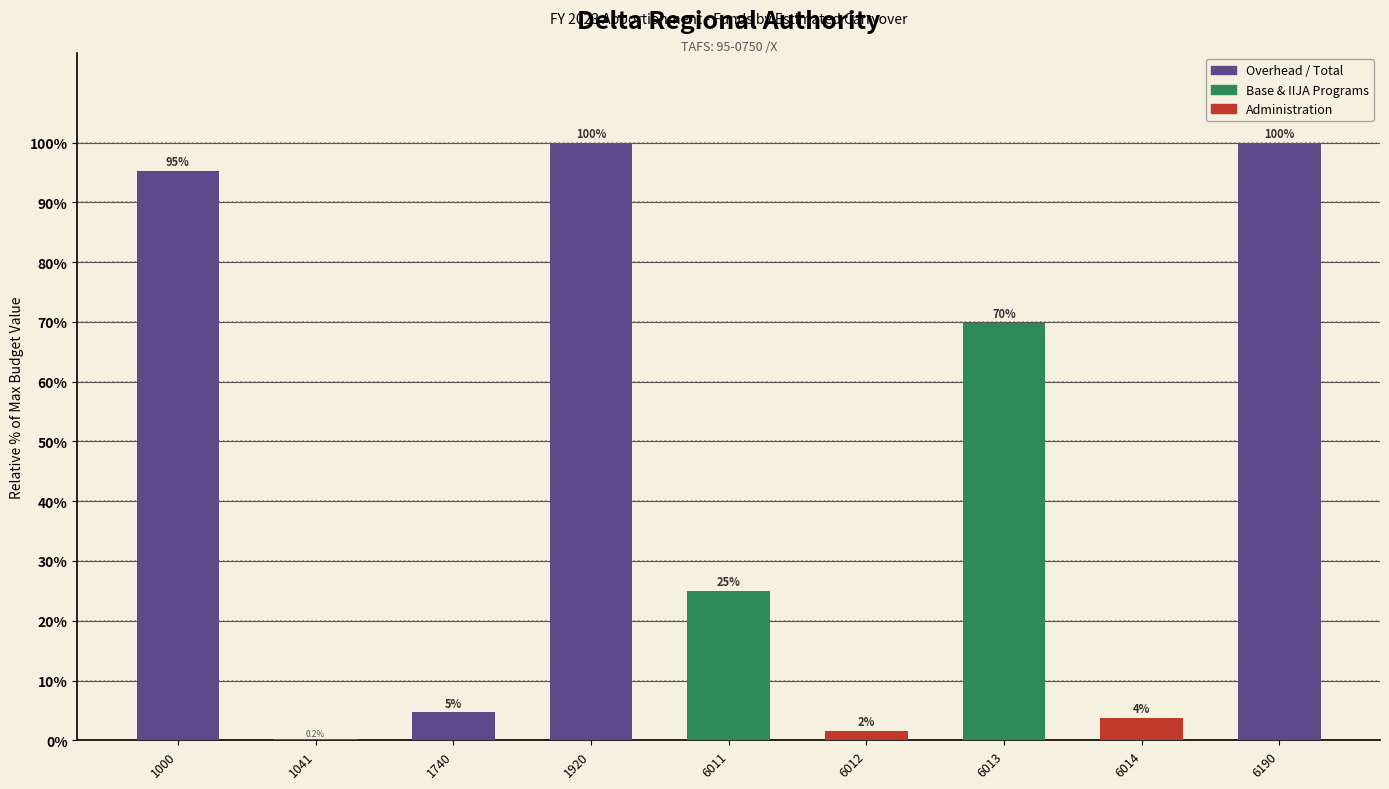

Which has a higher value, 6013 or 6190?

6190